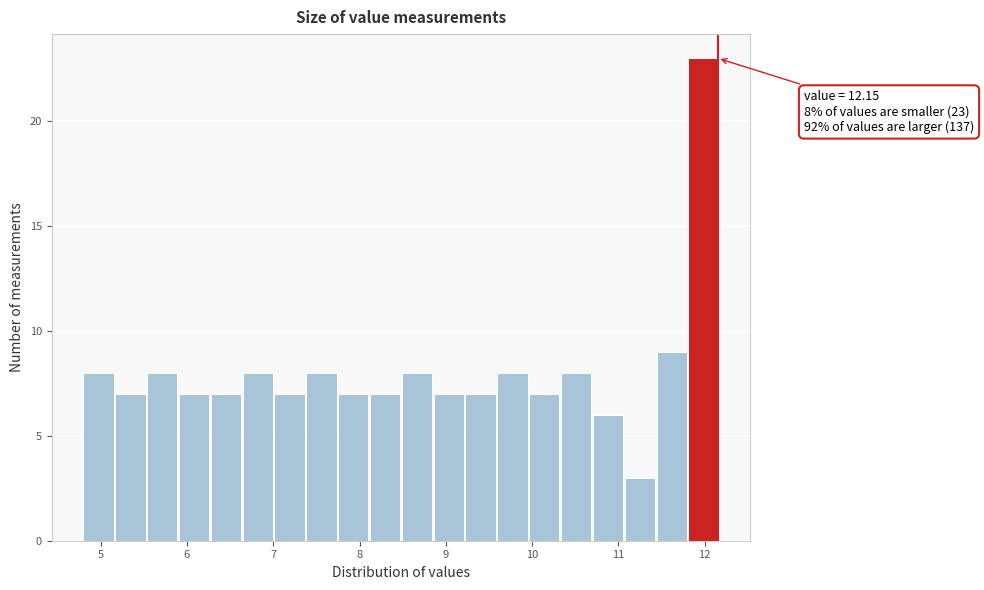

Around what value on the x-axis is the tallest bar? Give the approximate position of its centre, as read against the axis.

12.0